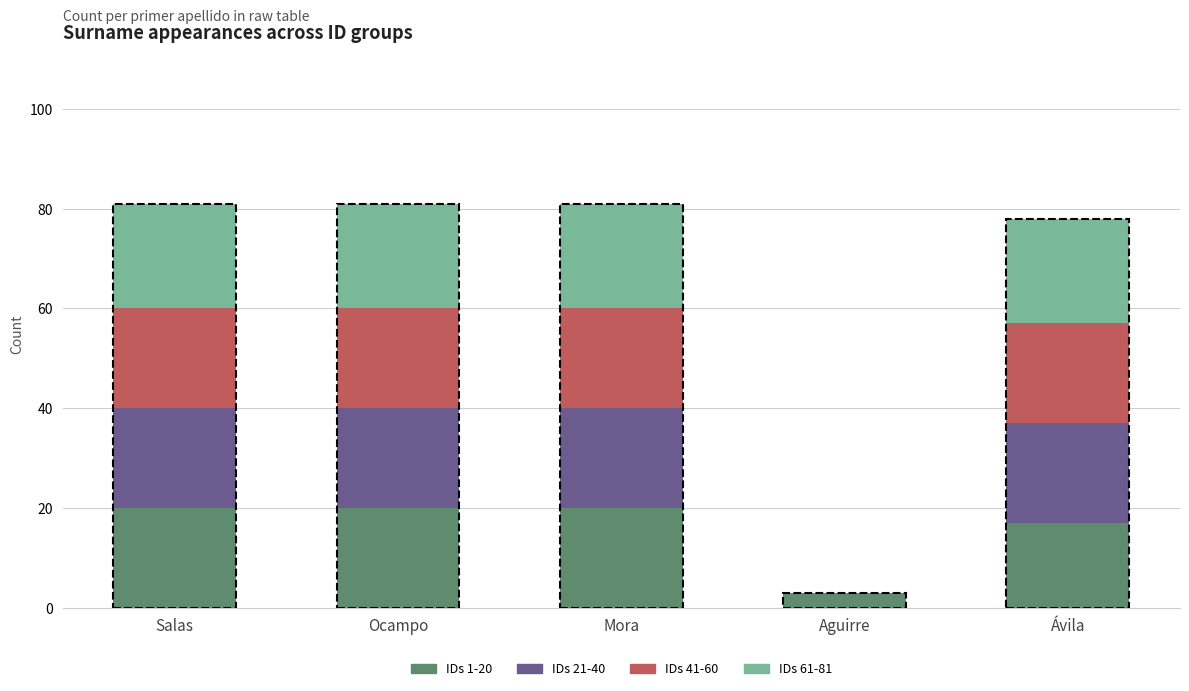

The value of IDs 1-20 at Ocampo is 5. True or false?

False